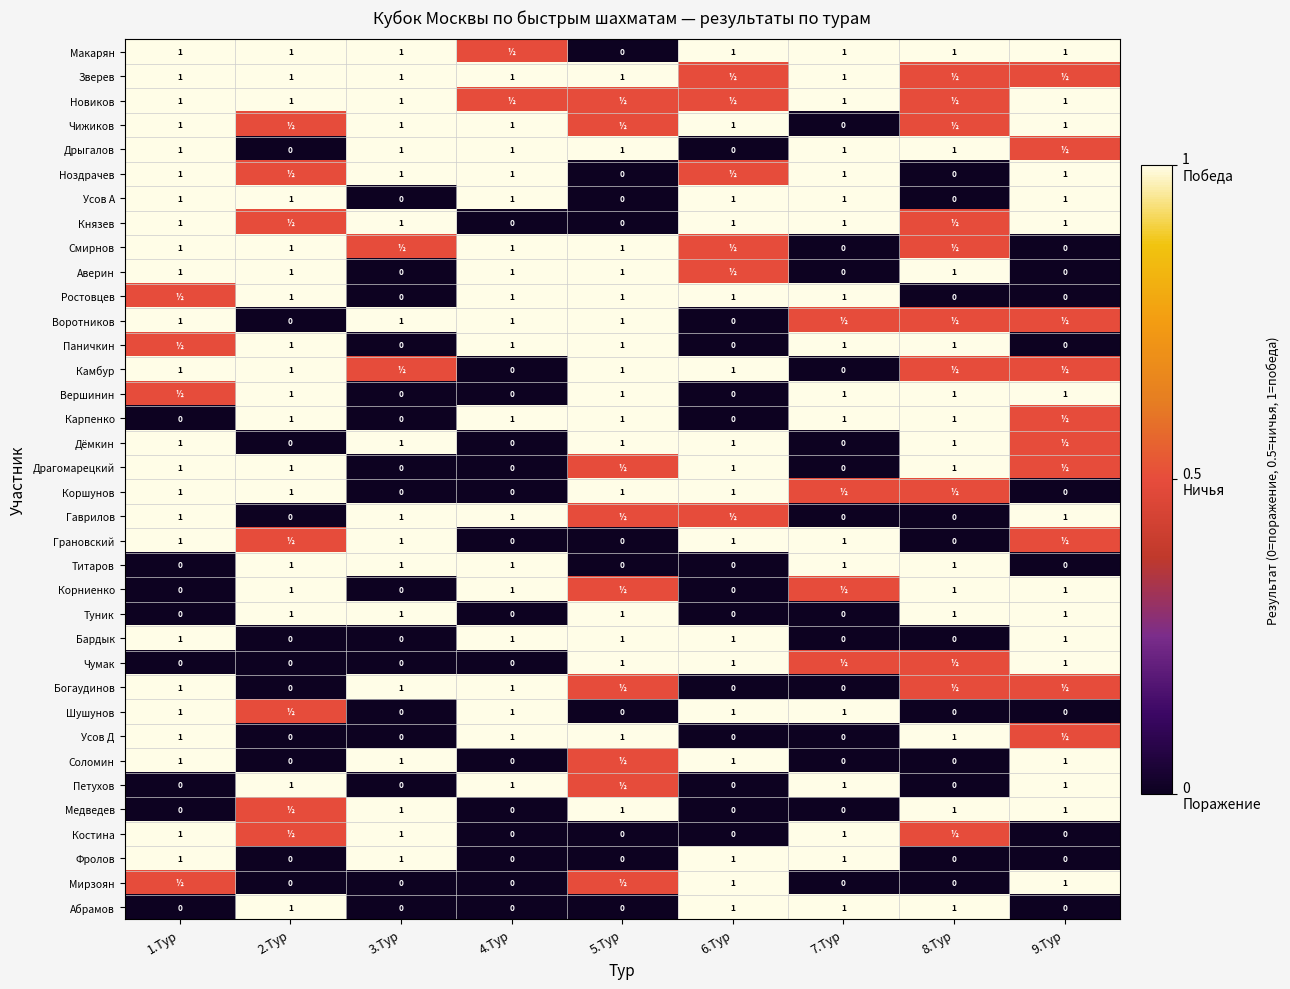

What is the difference between the Смирнов values at 7.Тур and 5.Тур?

1.0